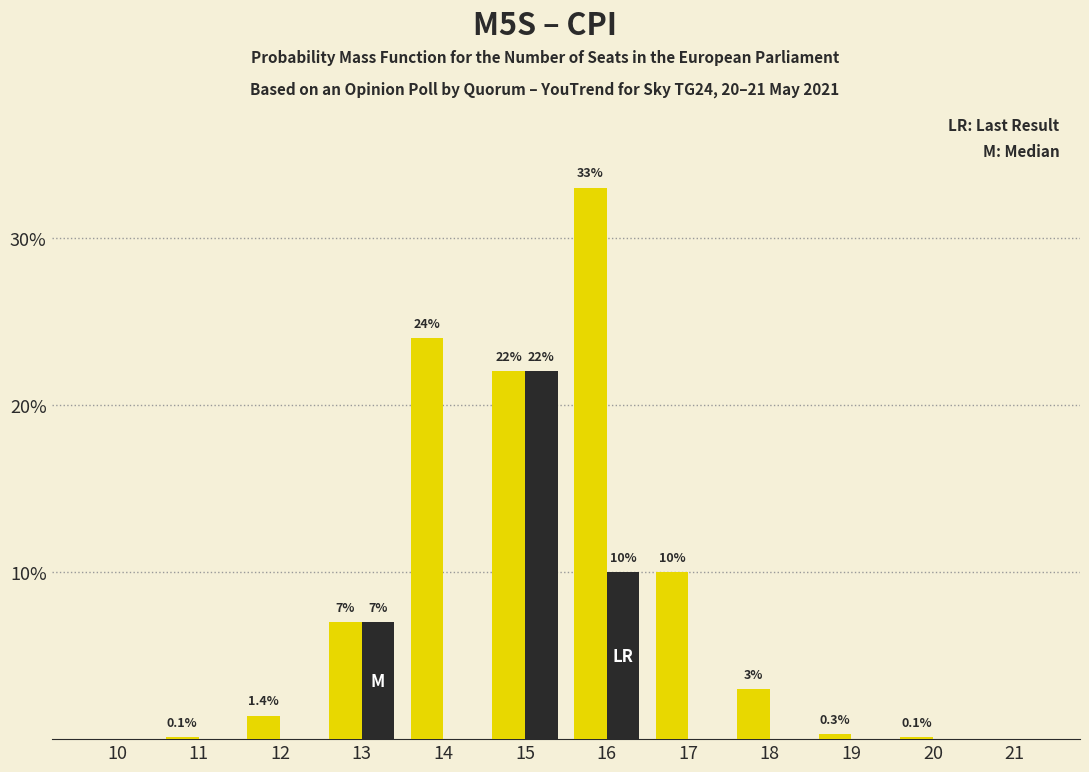

Reading right to left, what are all the values shown in this chart?

M5S: 21=0.0	20=0.1	19=0.3	18=3.0	17=10.0	16=33.0	15=22.0	14=24.0	13=7.0	12=1.4	11=0.1	10=0.0
CPI: 21=0.0	20=0.0	19=0.0	18=0.0	17=0.0	16=10.0	15=22.0	14=0.0	13=7.0	12=0.0	11=0.0	10=0.0